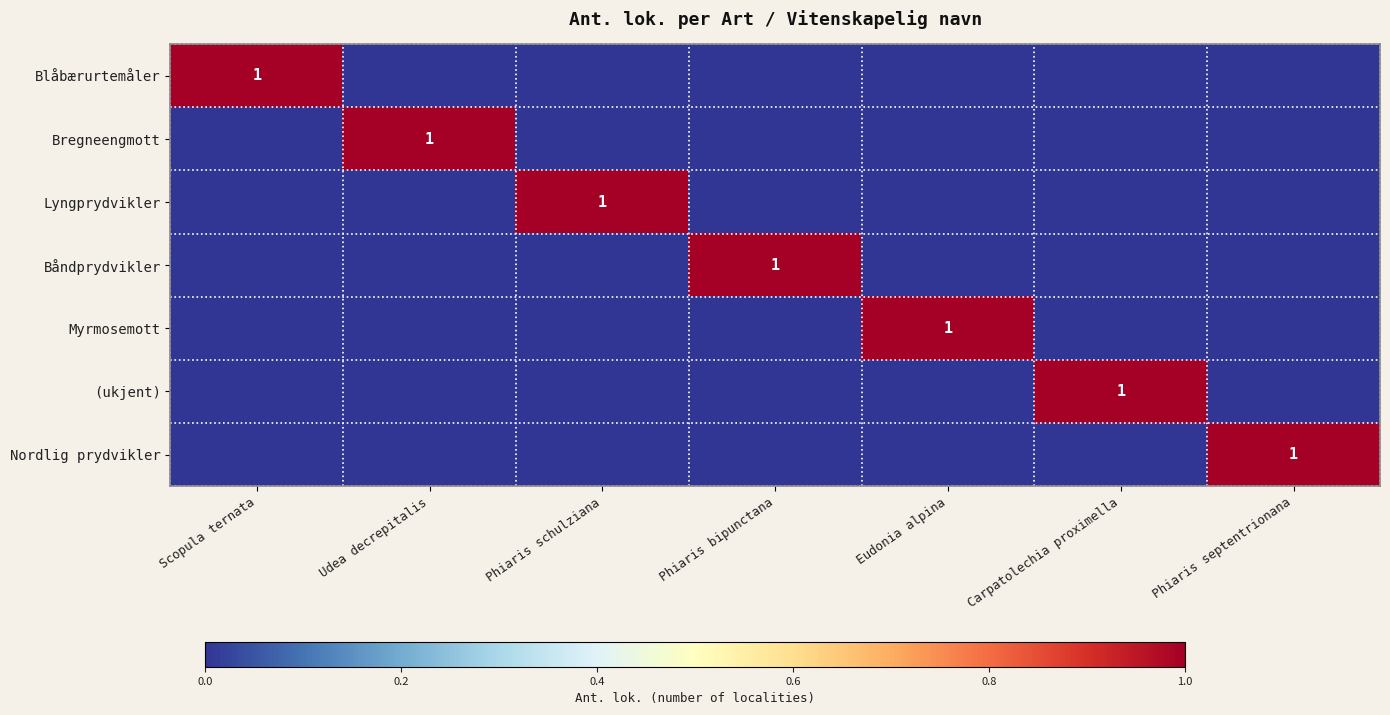

Count the number of categories in the chart.

7